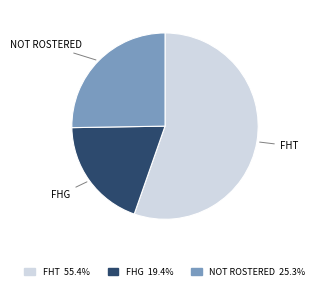

Is FHG the majority of the pie?

No